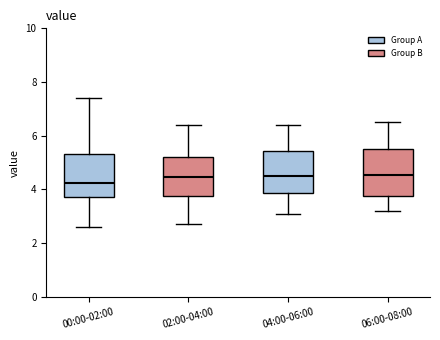

Where is the upper edge of the box for 02:00-04:00 on the y-axis? The values are not printed on the chart, so give them approximately, as read against the axis.

5.2